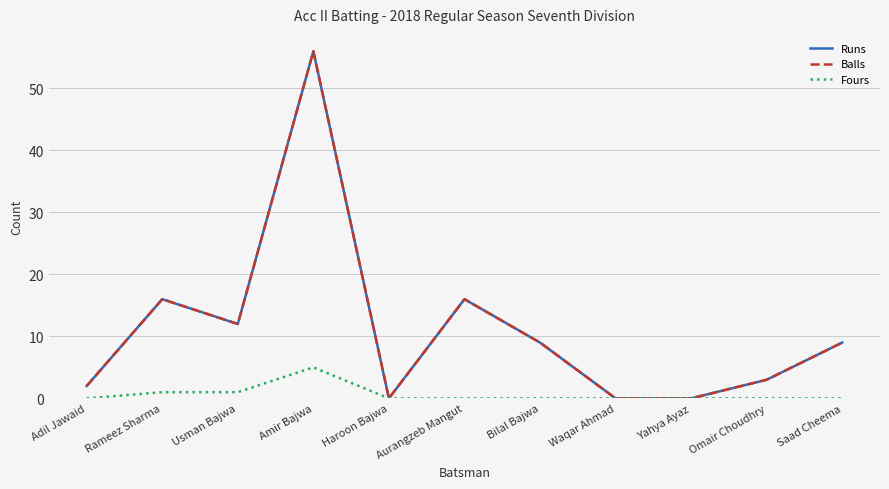

Does the chart display data point markers on the line(s)?

No